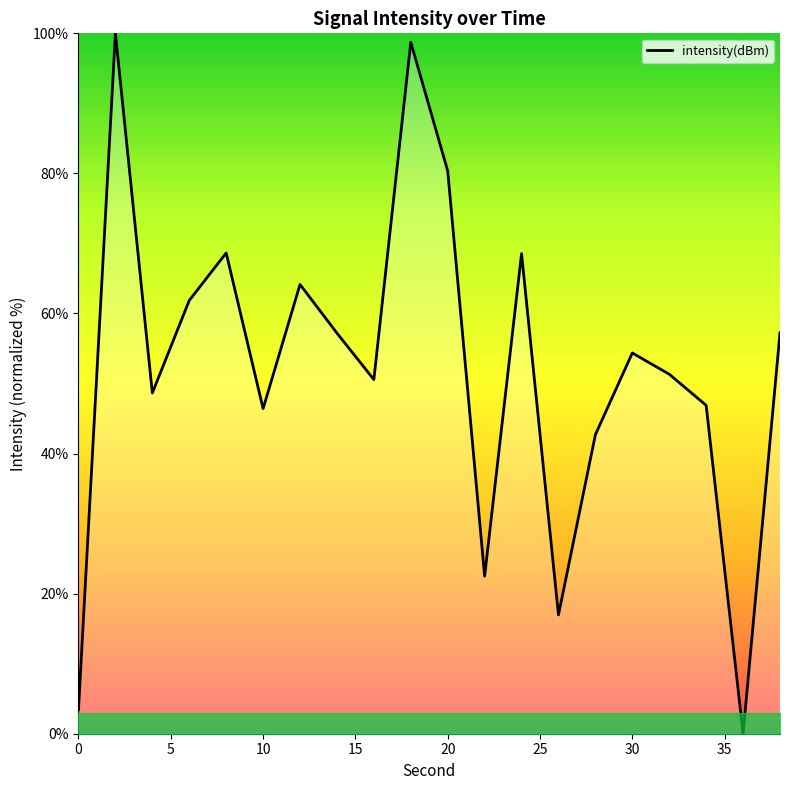

What is the greatest value displayed?

100.0